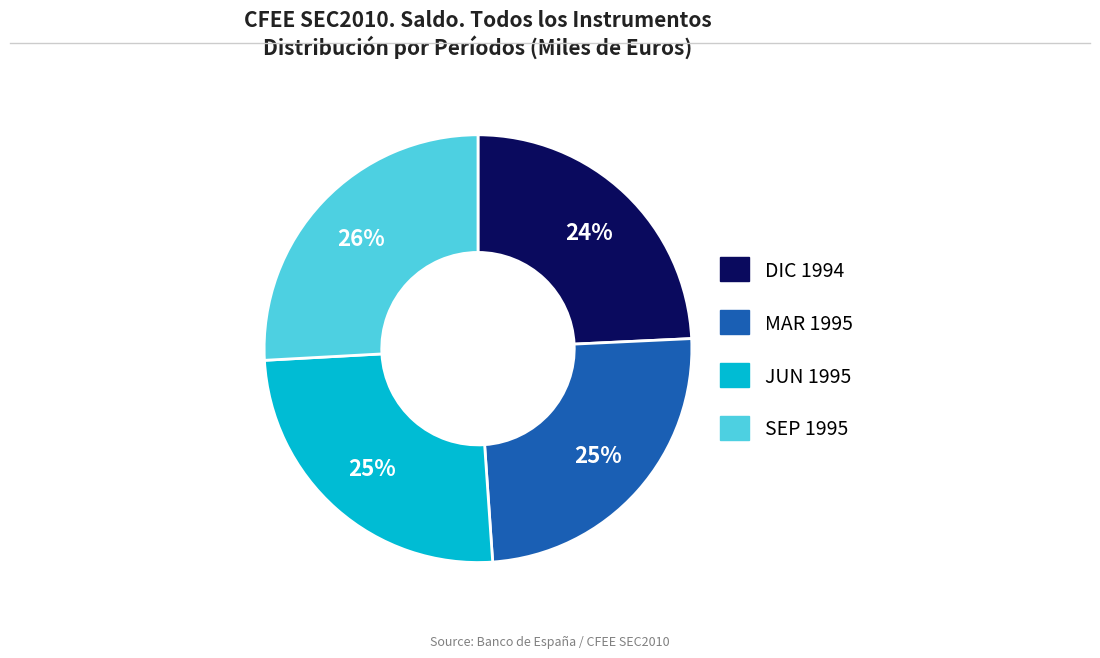

Is there any slice that represents more than half of the pie?

No